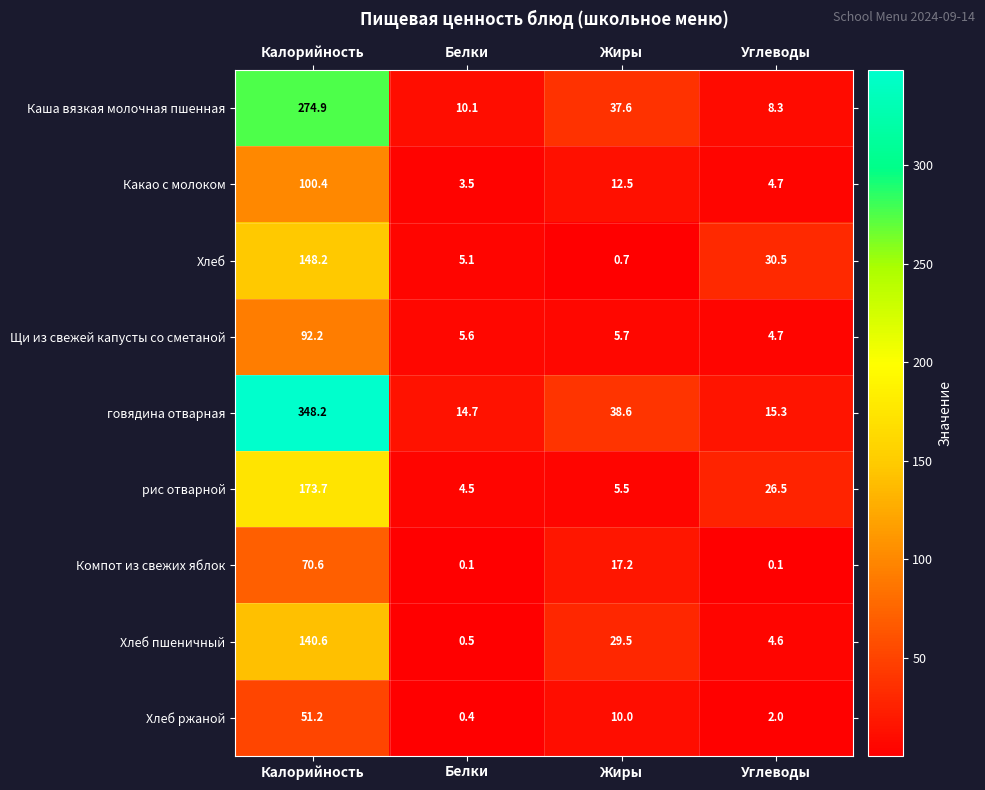

What is the difference between the maximum and minimum values in the говядина отварная series?

333.5